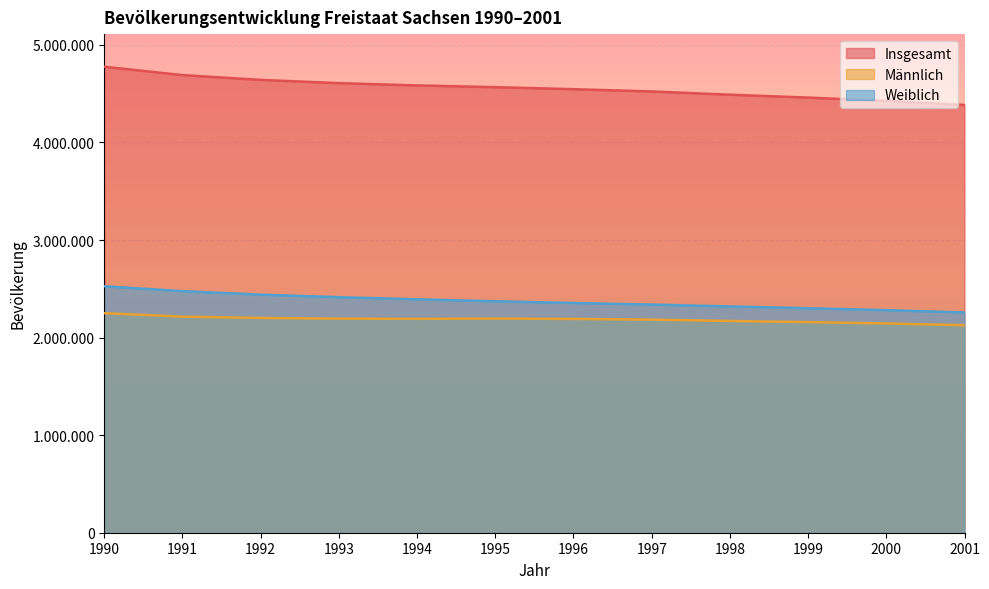

What is the difference between the maximum and minimum values in the Insgesamt series?

391722